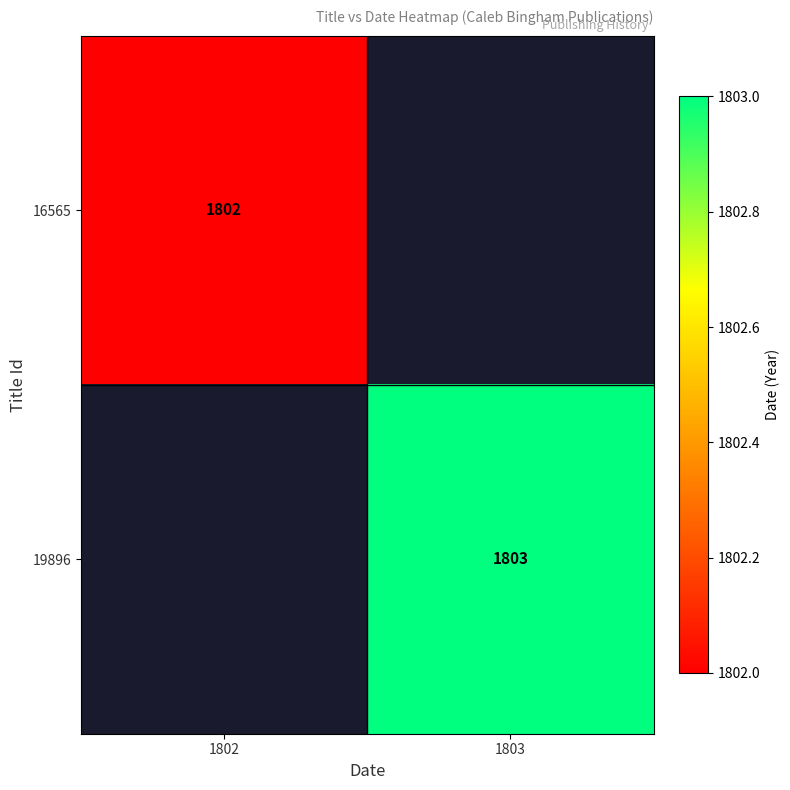

The value of 16565 at 1802 is 1802. True or false?

True